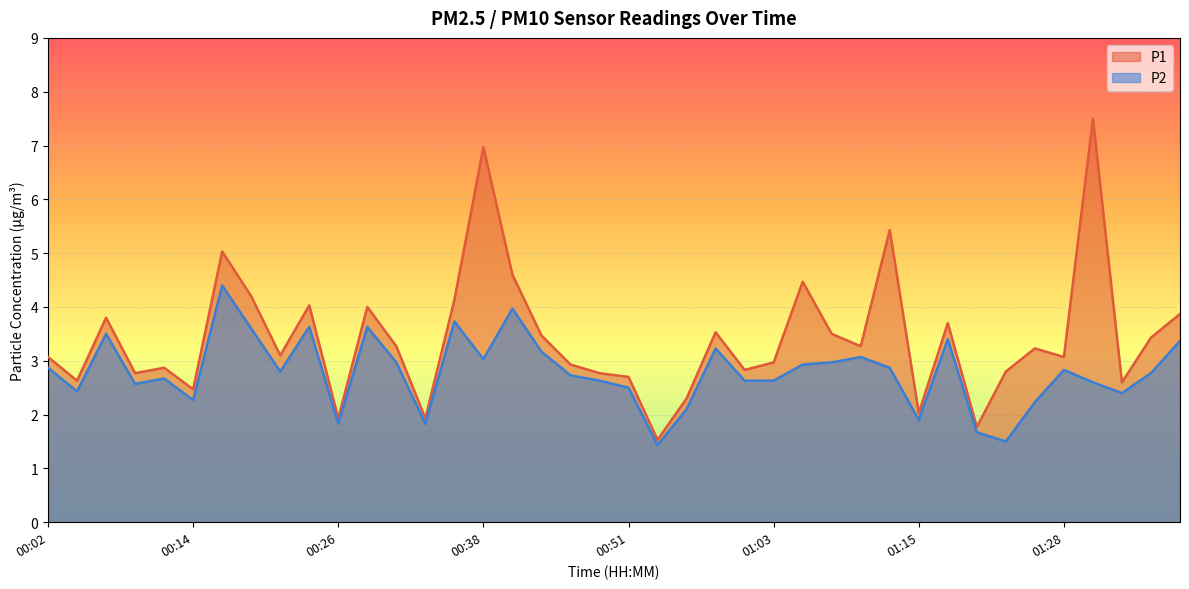

True or false: P1 and P2 cross at least once.

False